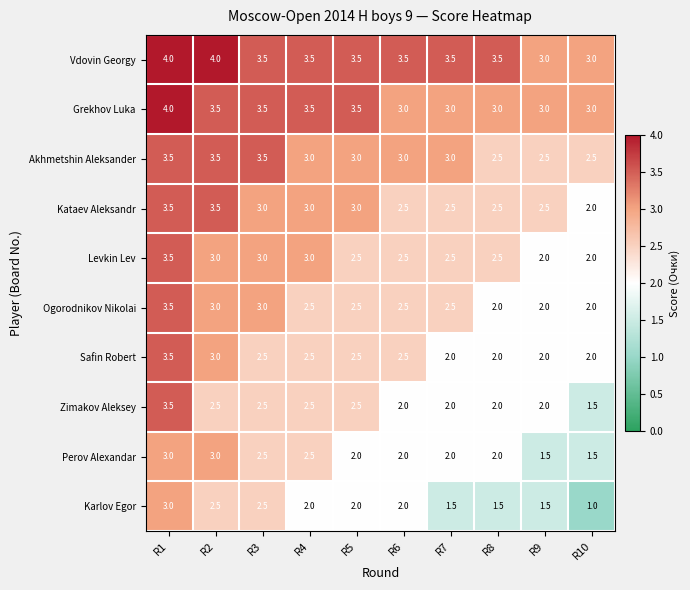

What is the maximum value shown in the chart?

4.0